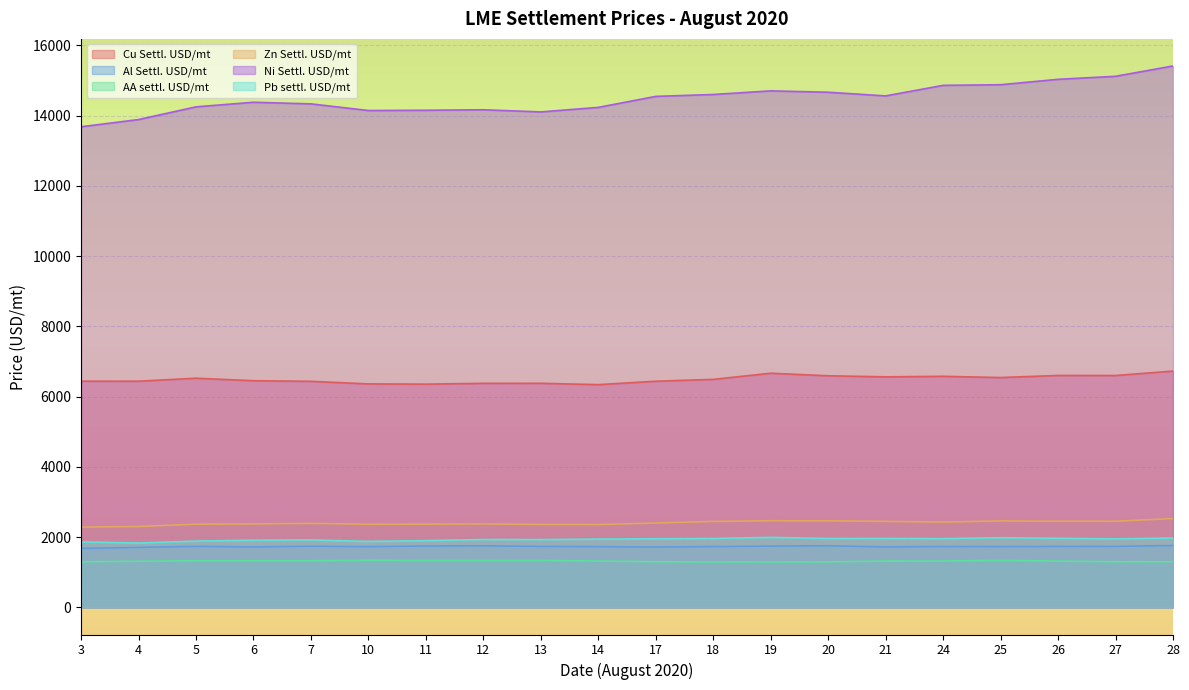

The value of AA settl. USD/mt at 19 is 1295.5. True or false?

True